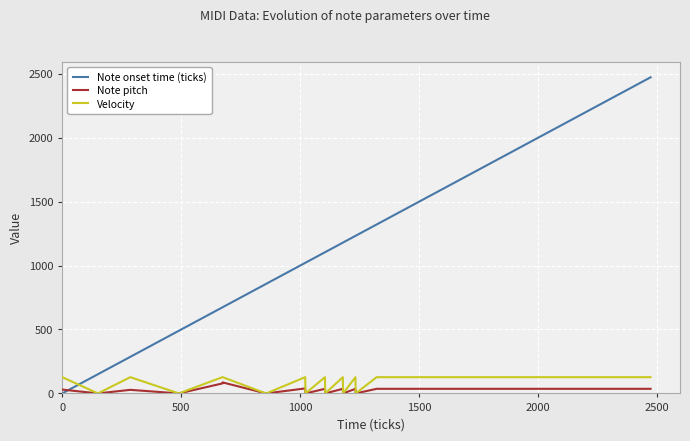

Which series has the largest total across all categories?

Note onset time (ticks)